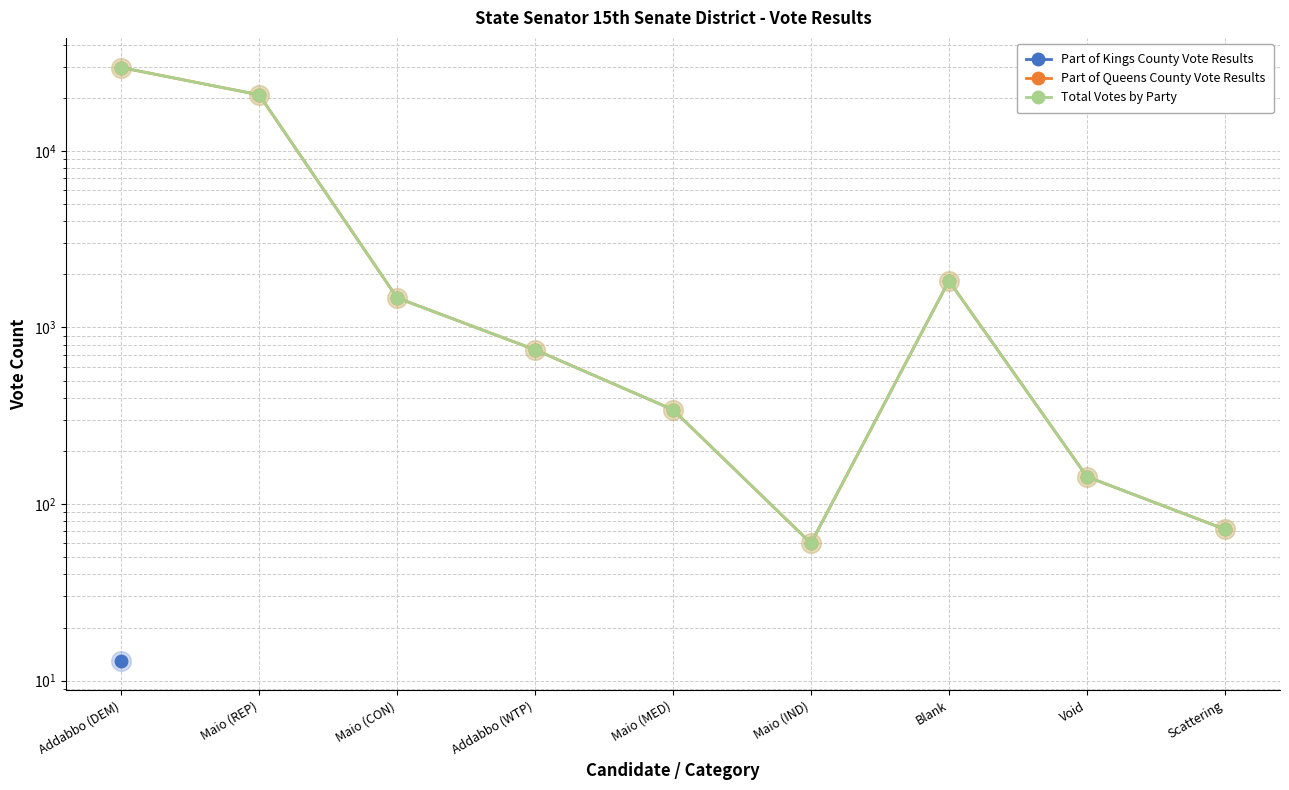

Which series has the largest Y range (max minus min)?

Total Votes by Party